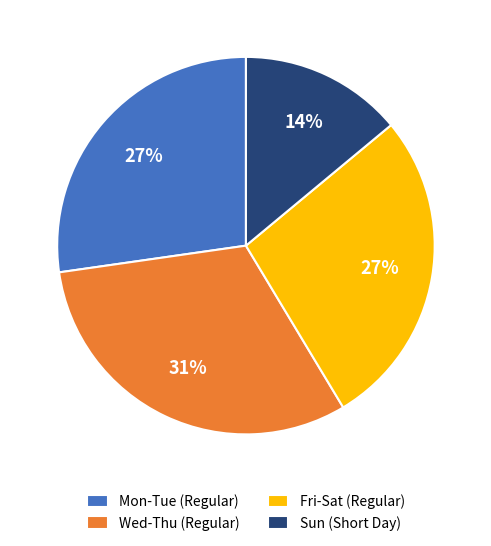

To the nearest percent, what is the difference between the largest and smallest slice percentages?

17%